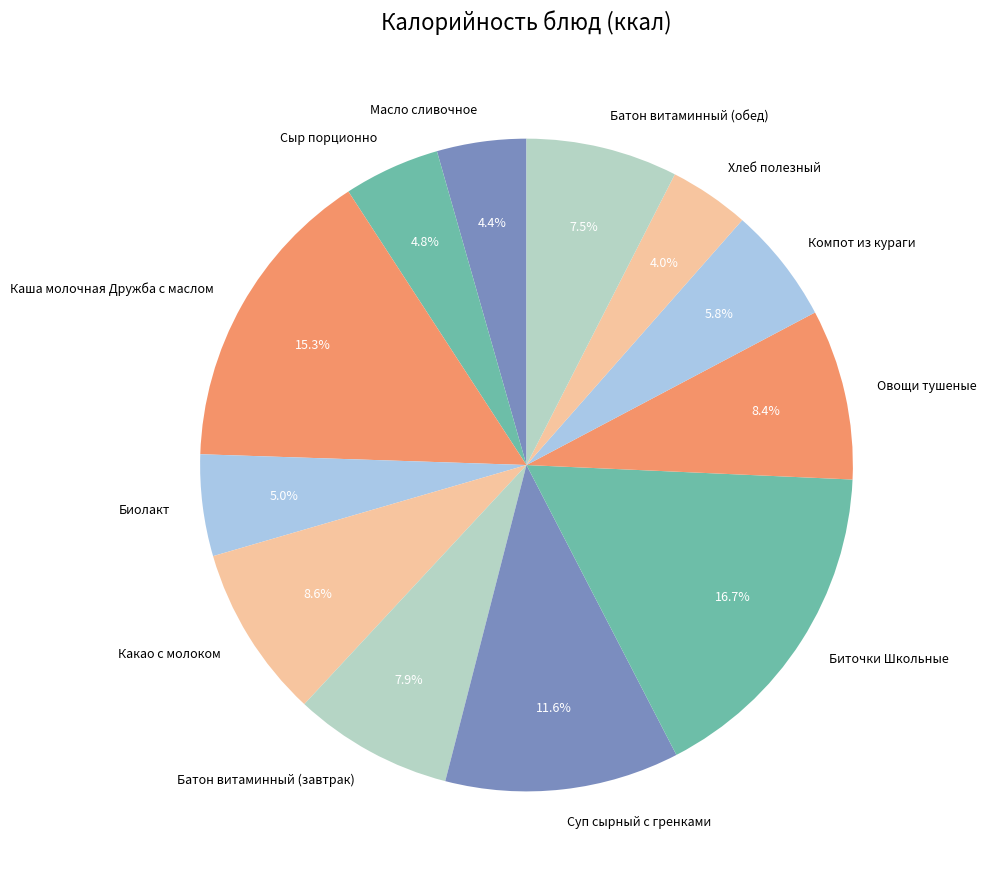

How many segments does this pie chart have?

12